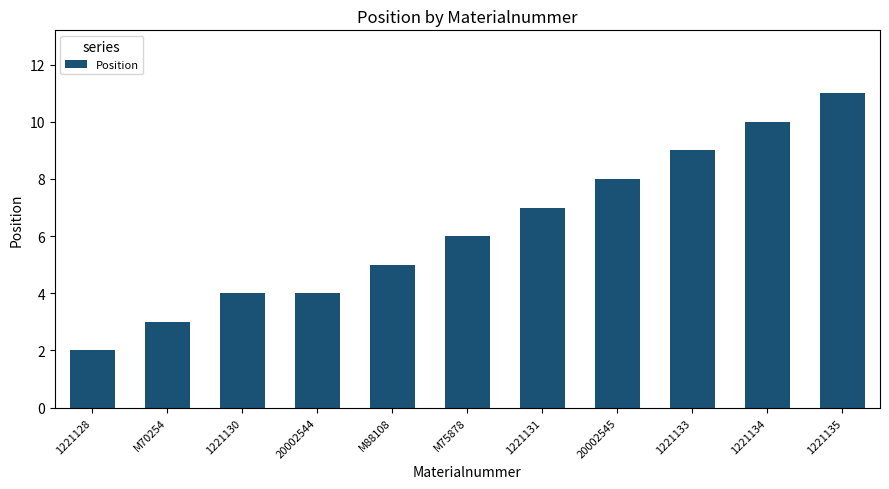

At which category does the chart reach its peak across all series?

1221135